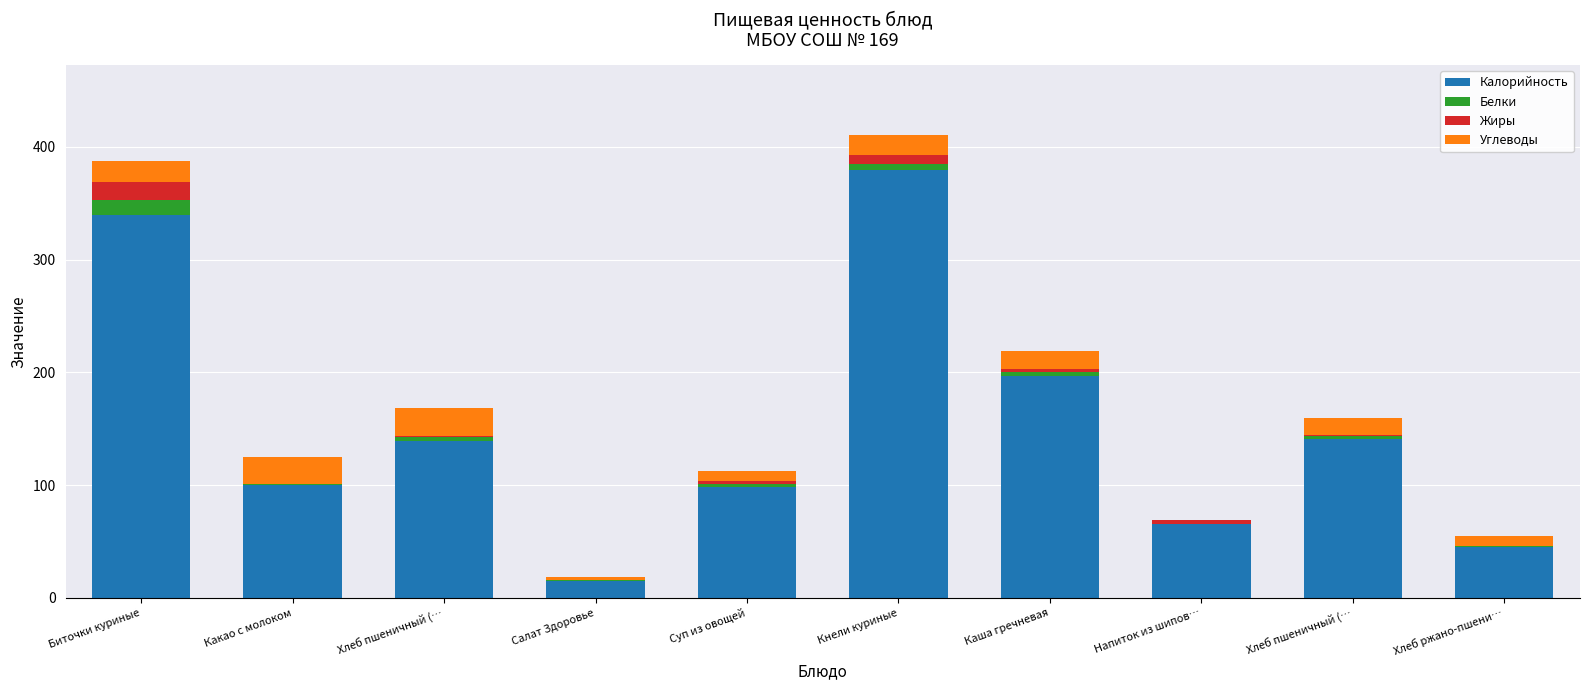

Does the chart contain stacked bars?

Yes